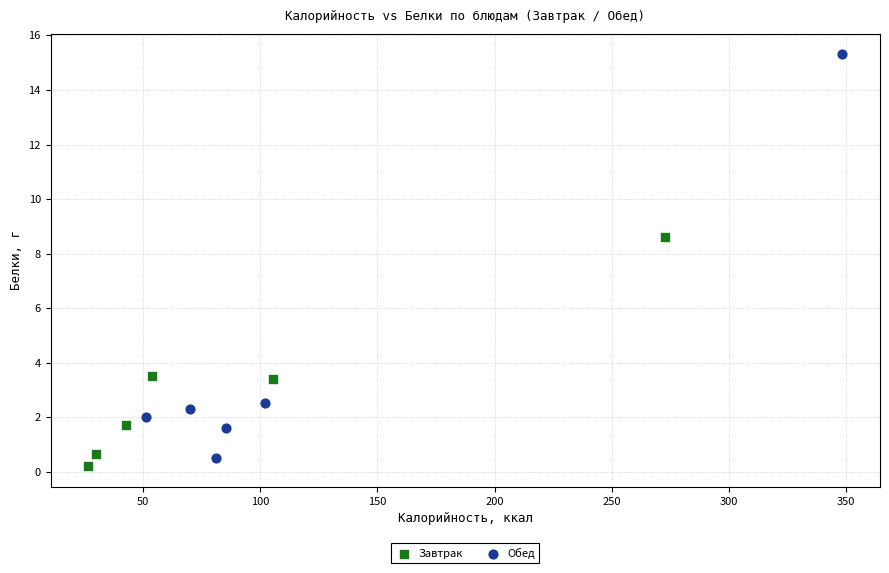

Which series contains the highest Y value?

Обед